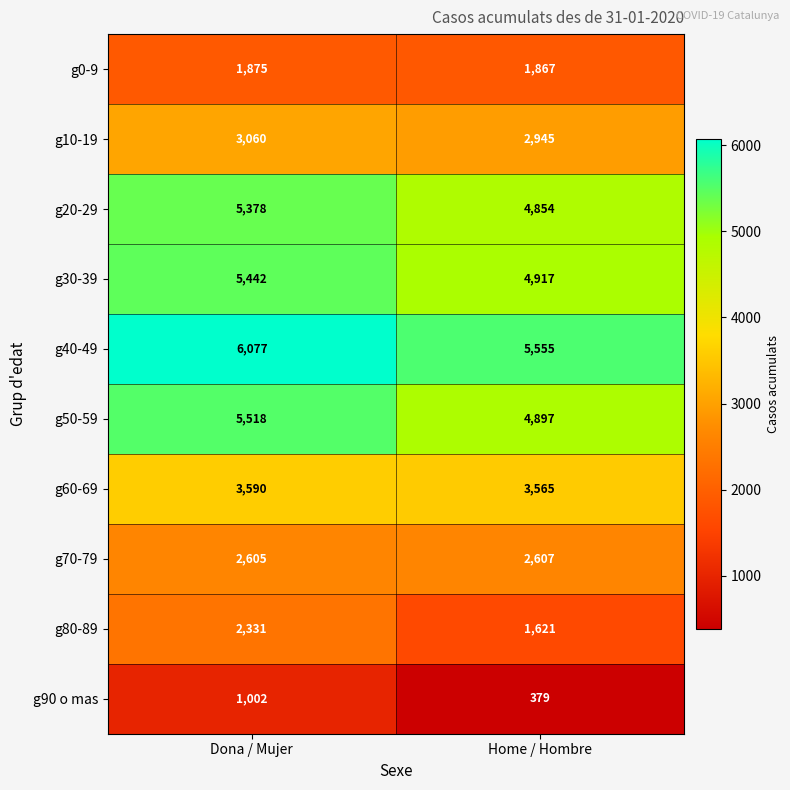

Is it true that g50-59 equals 5518 at Dona / Mujer?

True